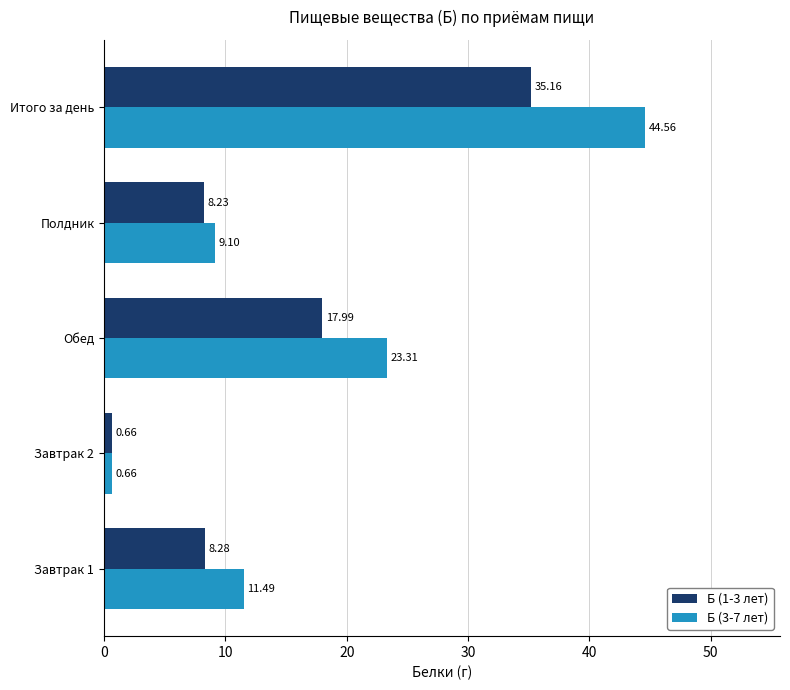

What is the difference between the highest and lowest values at Завтрак 1?

3.2